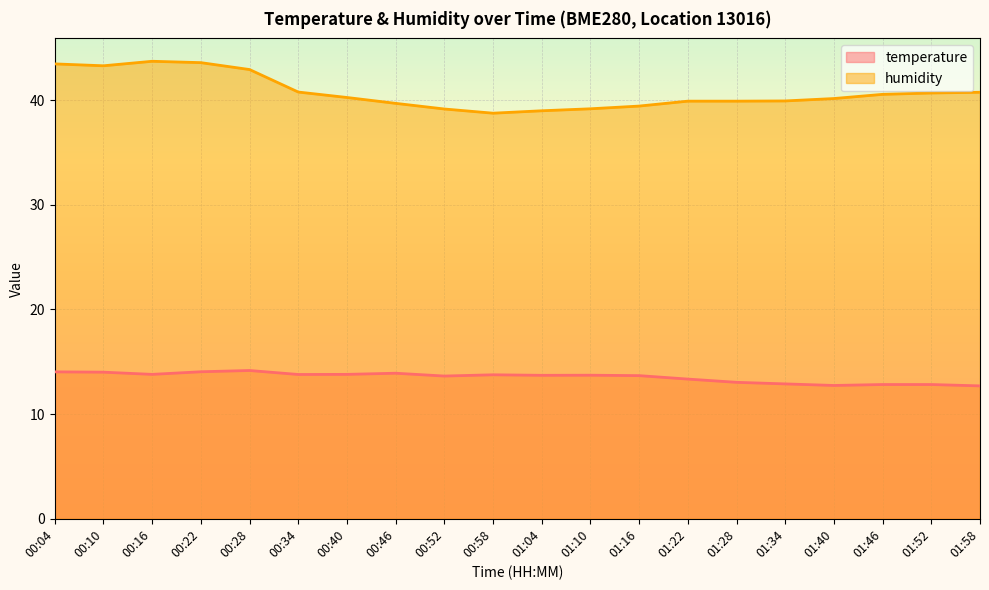

Does the chart display data point markers on the line(s)?

No